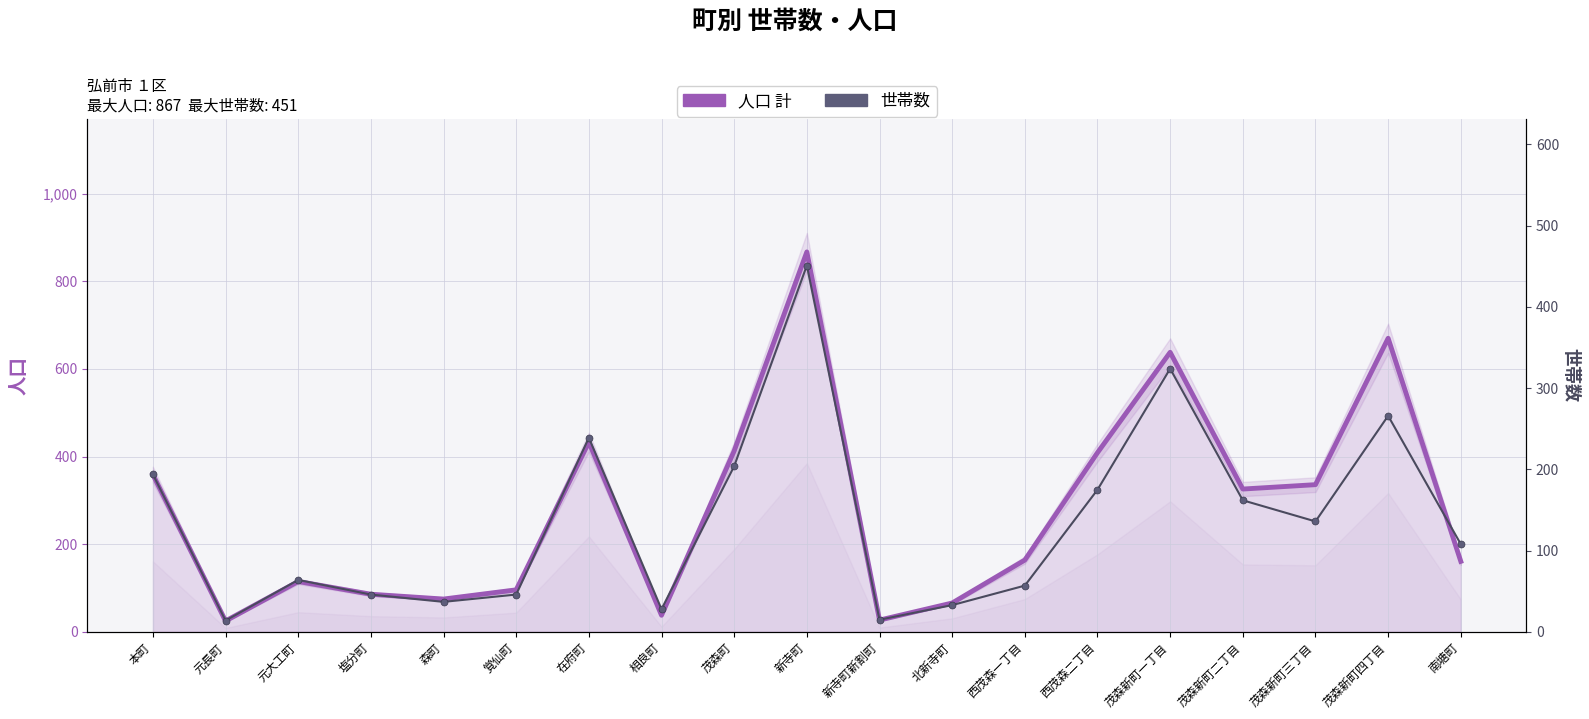

At 塩分町, list the series in order from largest to smallest.

人口 計, 世帯数